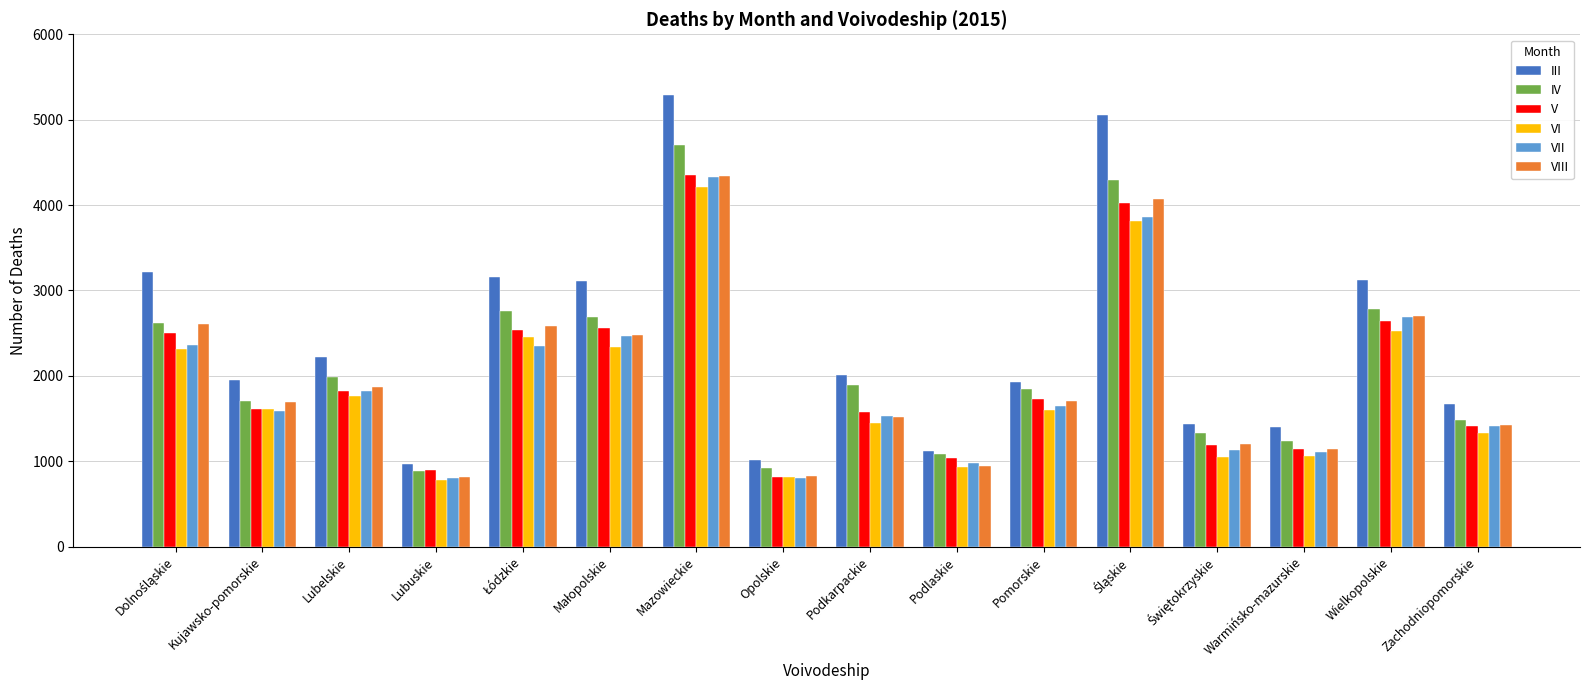

Which category has the highest value in the IV series?

Mazowieckie